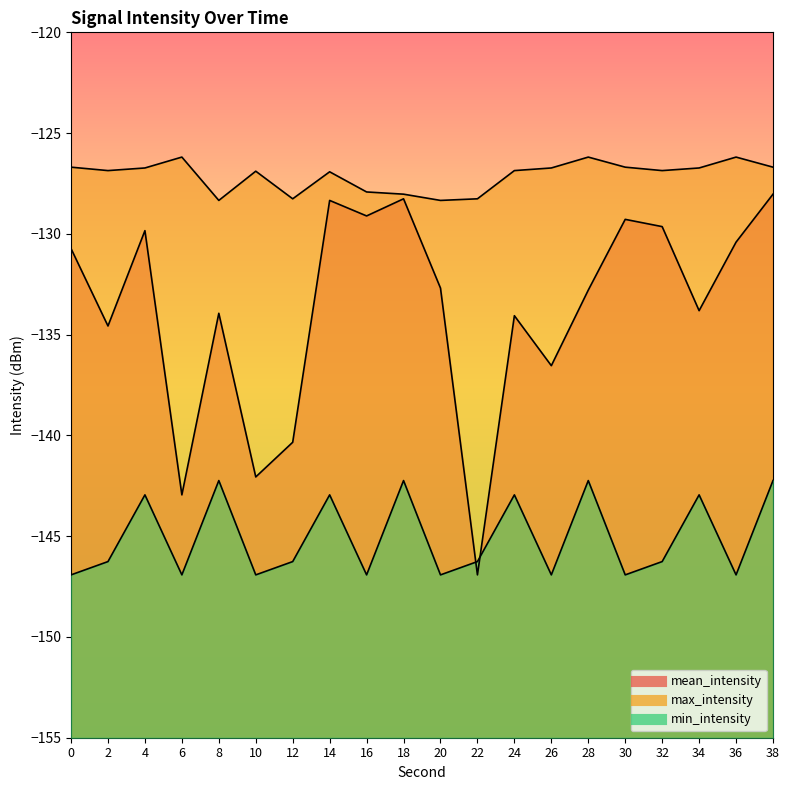

What are all the series names shown in the legend?

mean_intensity, max_intensity, min_intensity